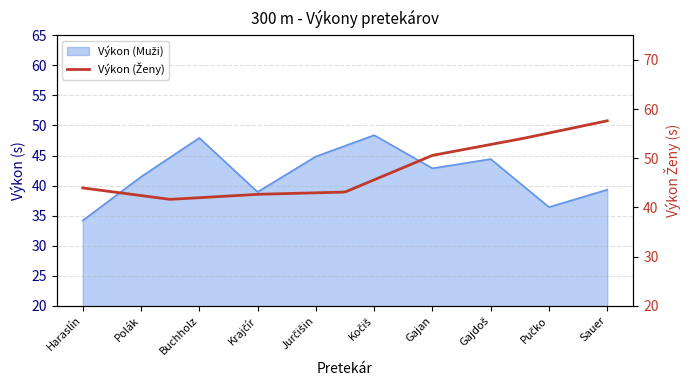

What is the ratio of the value at Pučko to the value at Sauer?

0.9